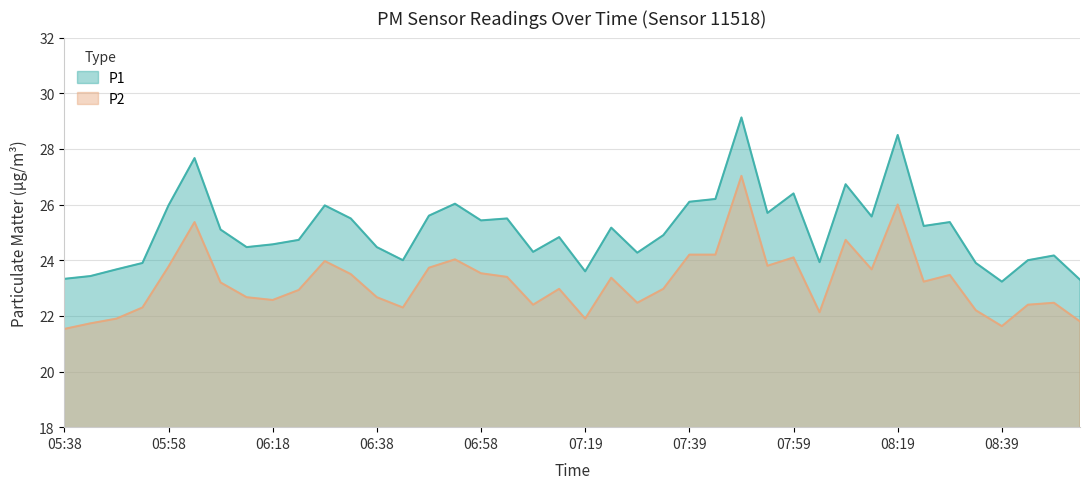

What is the value of the P2 point at the 33rd from the left?

26.0